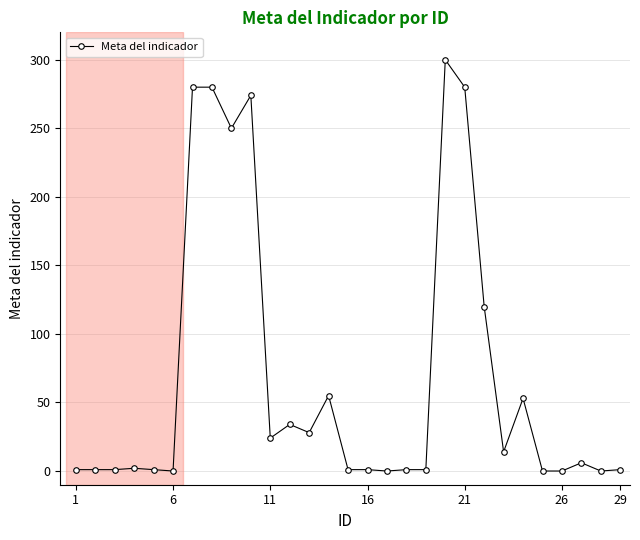

What is the greatest value displayed?

300